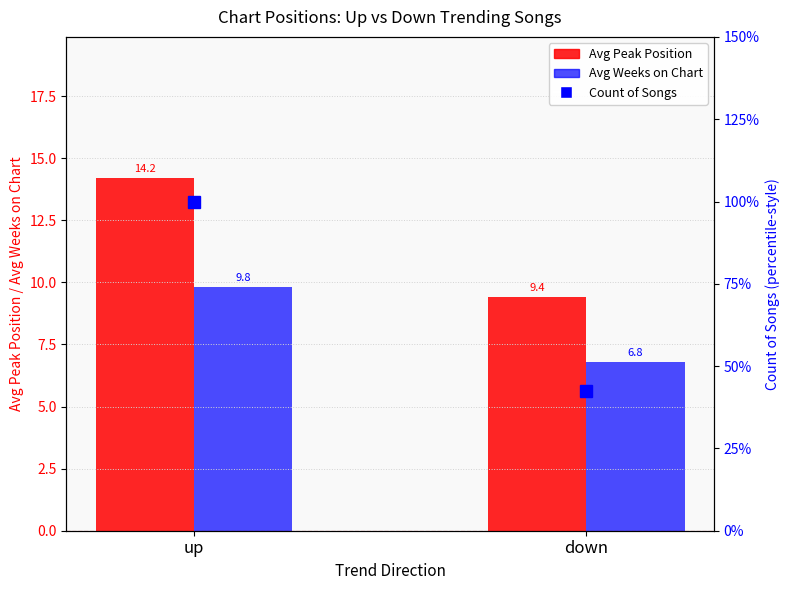

Is the value of Avg Weeks on Chart at up greater than the value of Count of Songs at down?

No